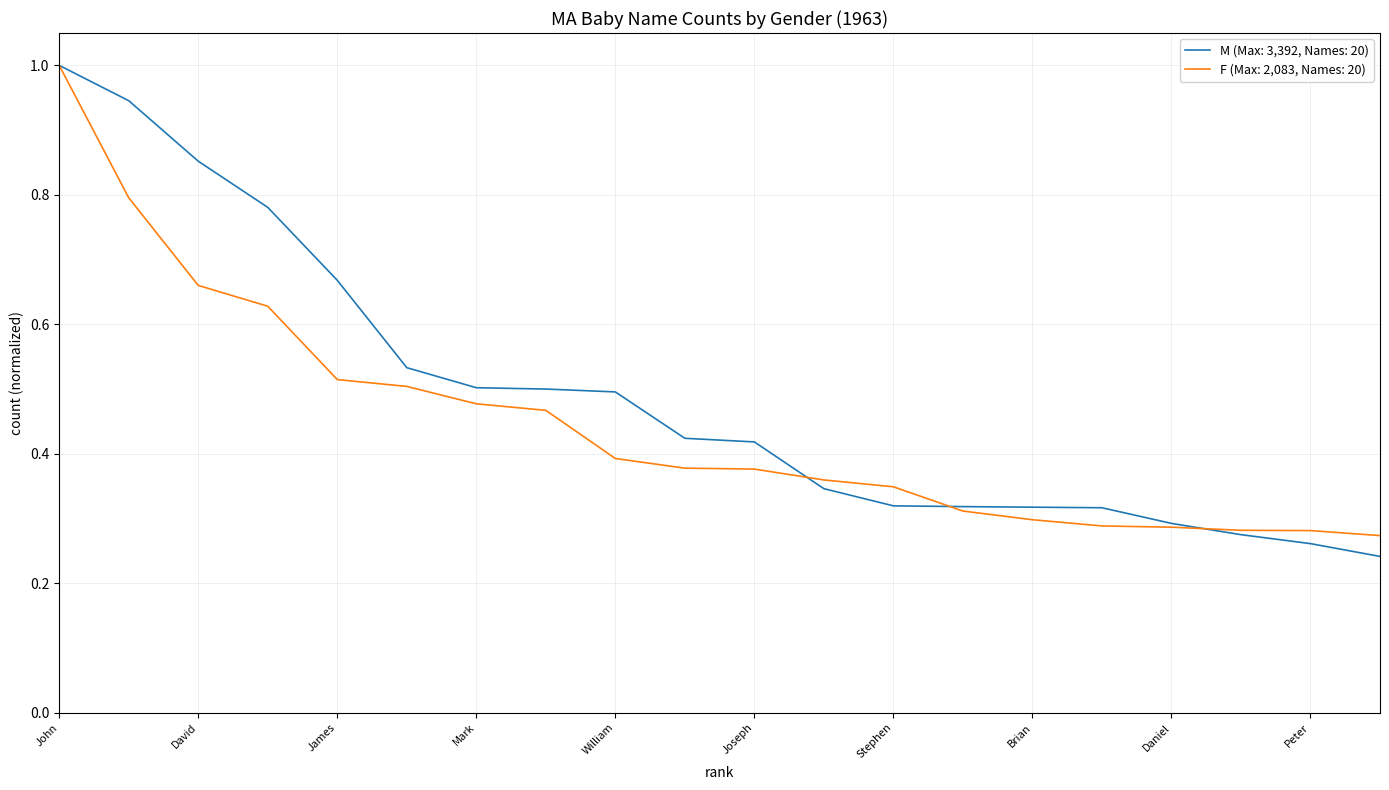

What is the greatest value displayed?

1.0